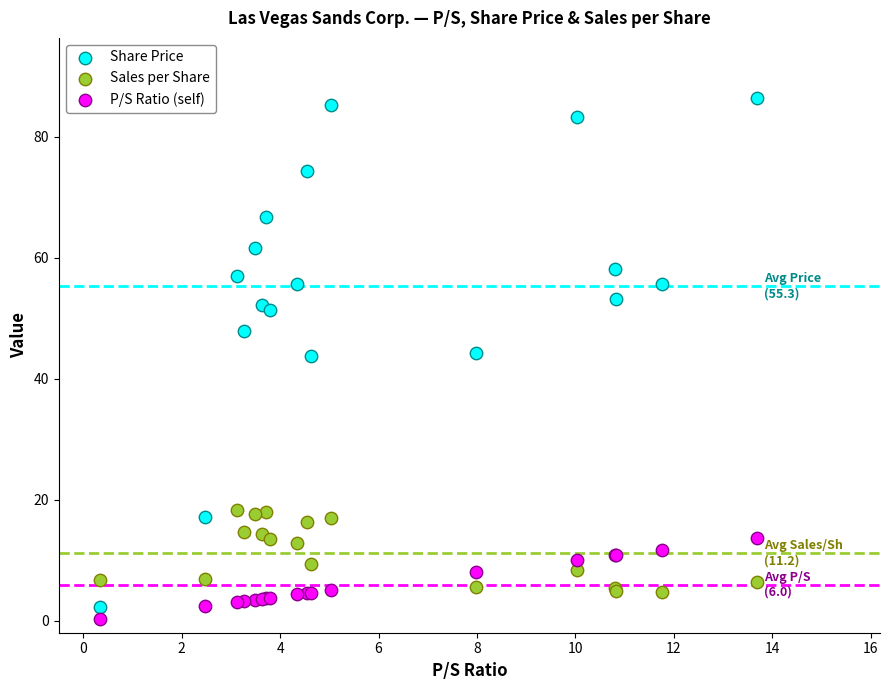

Which series reaches the maximum Y coordinate?

Share Price